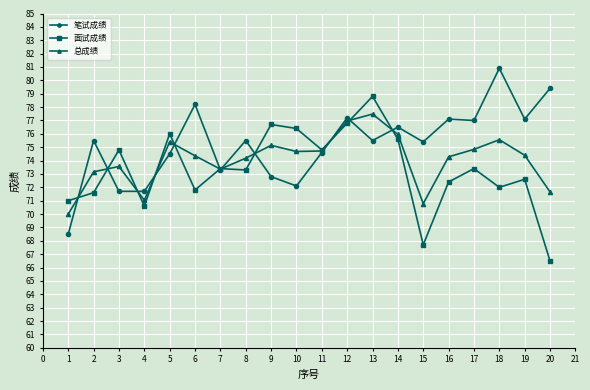

What is the value of the 总成绩 point at the 1st from the left?

70.0